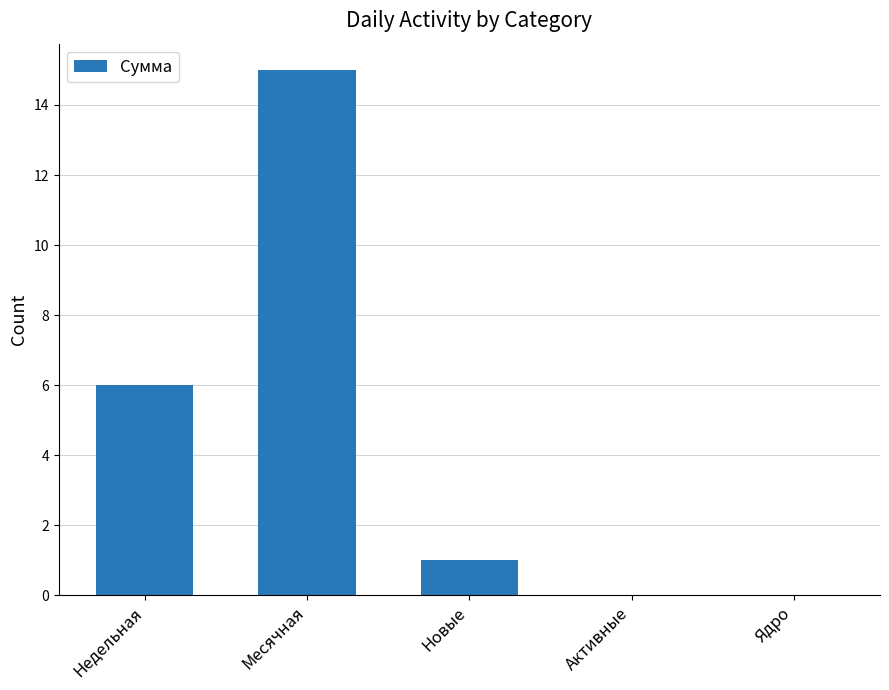

Which category has the highest value across all series?

Месячная